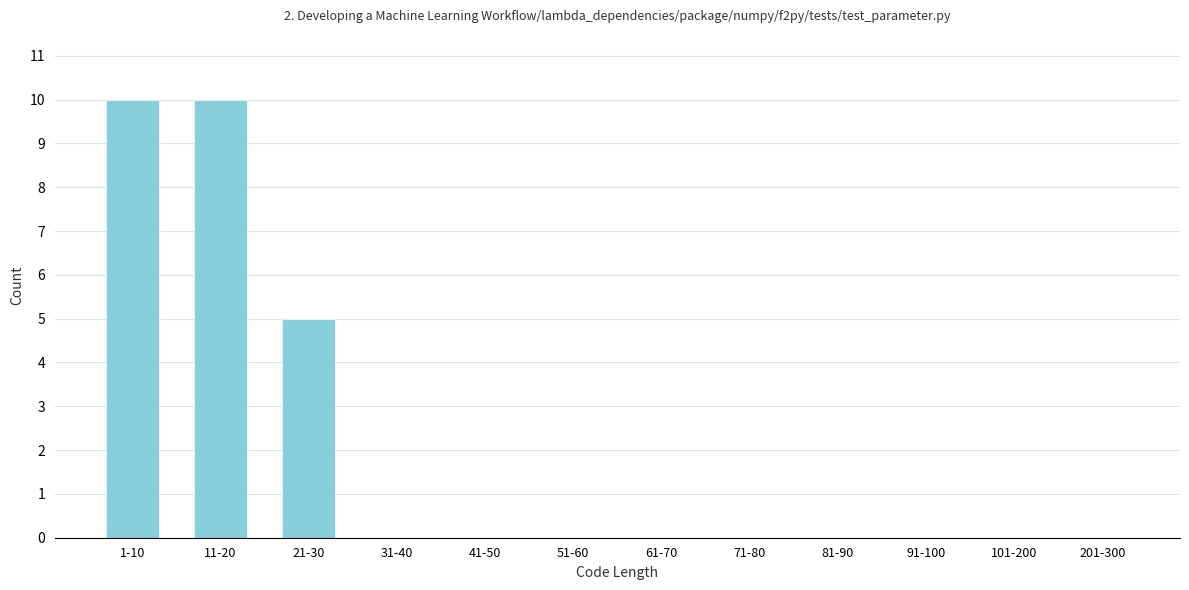

Reading left to right, what are all the values shown in this chart?

1-10=10	11-20=10	21-30=5	31-40=0	41-50=0	51-60=0	61-70=0	71-80=0	81-90=0	91-100=0	101-200=0	201-300=0